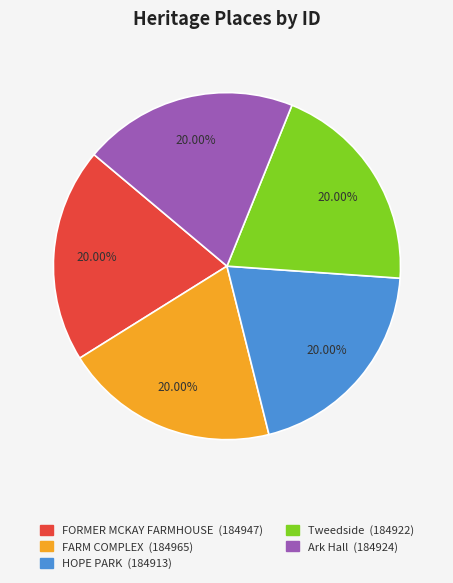

True or false: FORMER MCKAY FARMHOUSE accounts for 20% of the total.

True